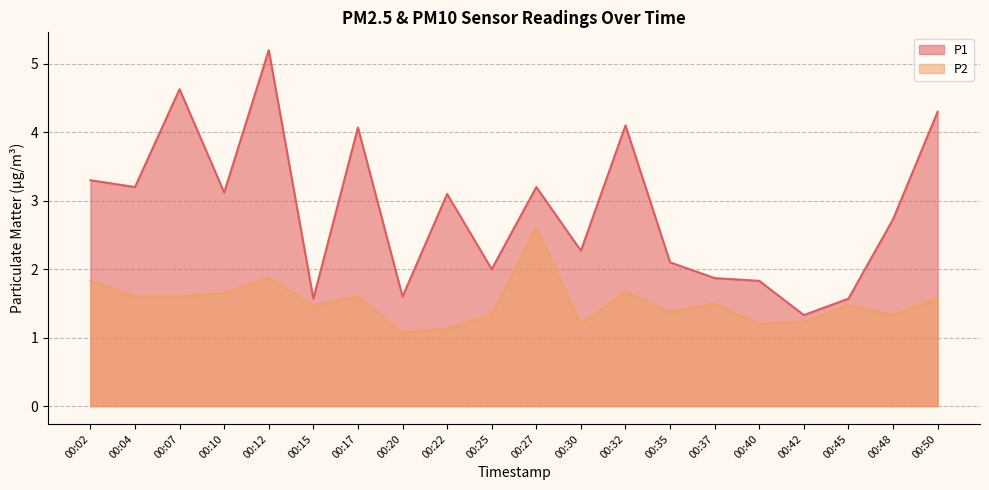

Which category has the highest value in the P2 series?

00:27